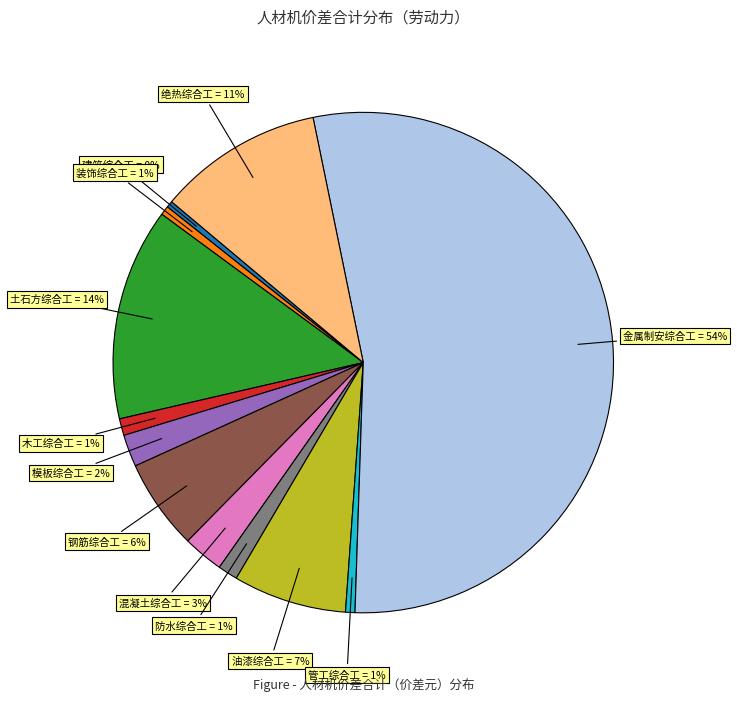

To the nearest percent, what is the average slice percentage?

8%